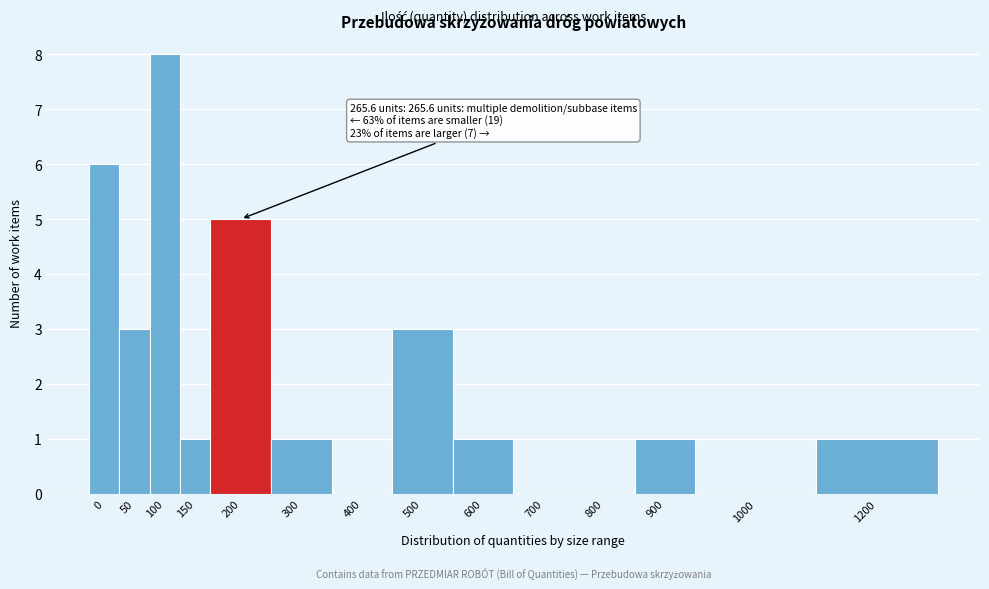

Reading left to right, extract all data points from this chart.

0=6	50=3	100=8	150=1	200=5	300=1	400=0	500=3	600=1	700=0	800=0	900=1	1000=0	1200=1